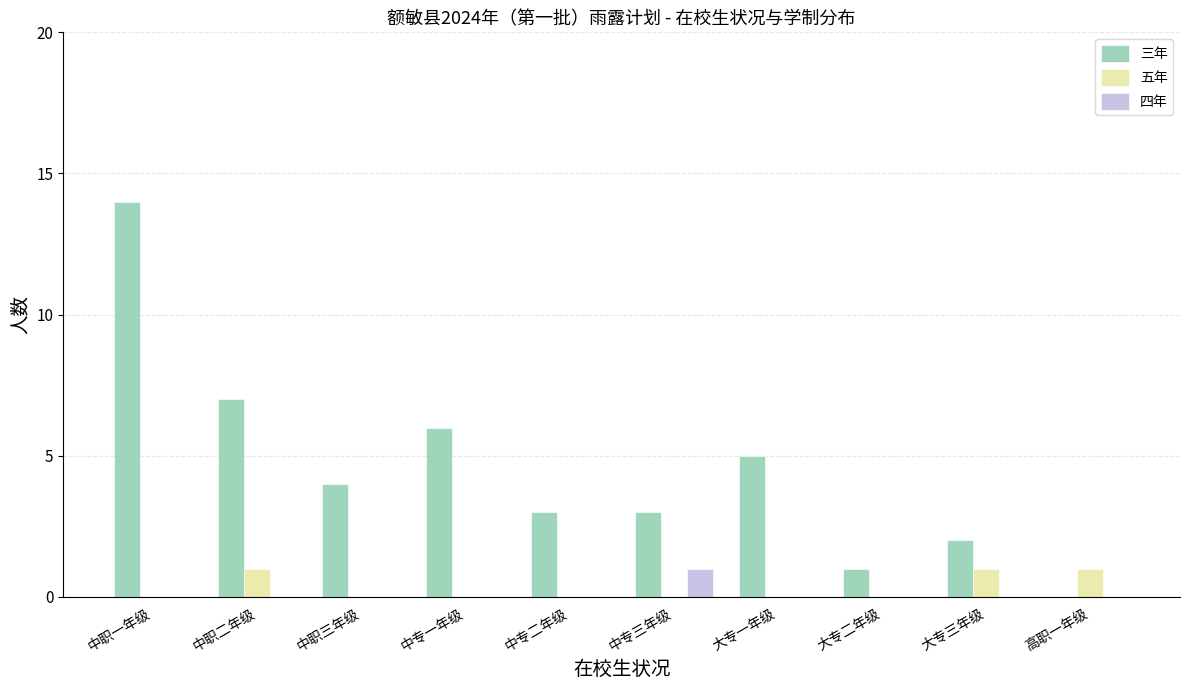

Count the number of categories in the chart.

10